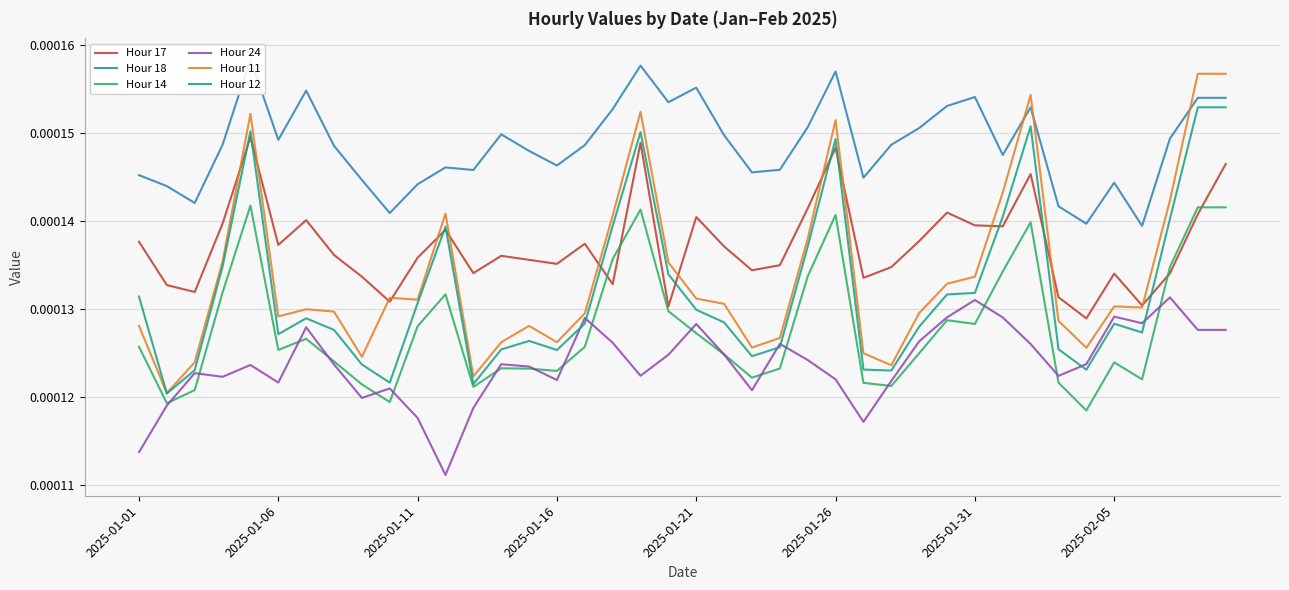

True or false: Hour 11 and Hour 24 intersect in this chart.

False